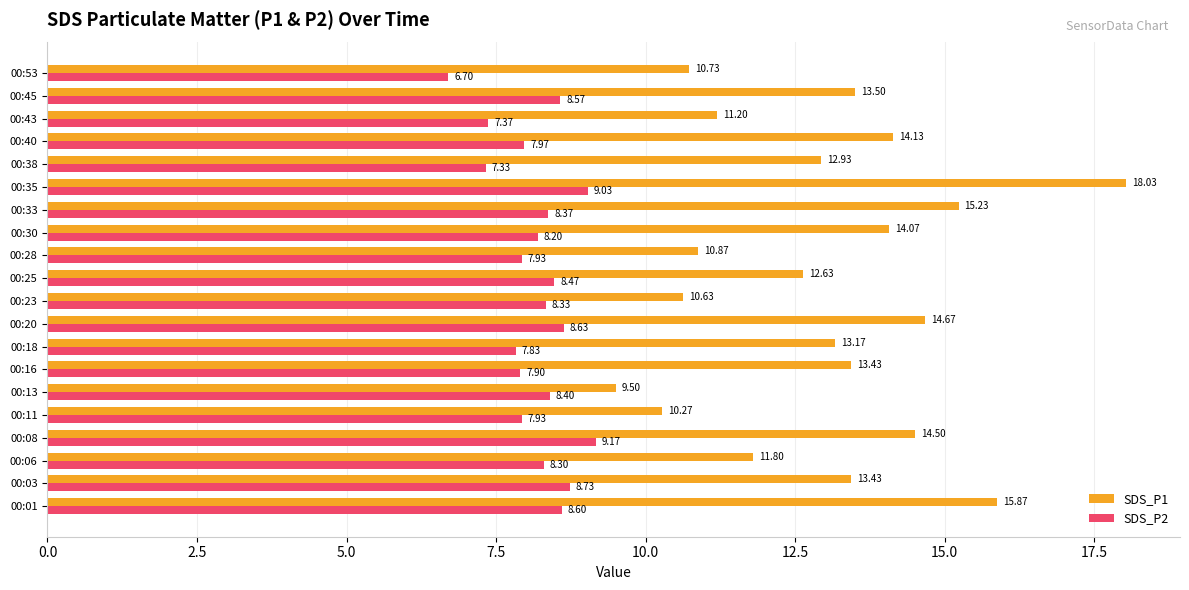

At how many categories does at least one series exceed 7?

20